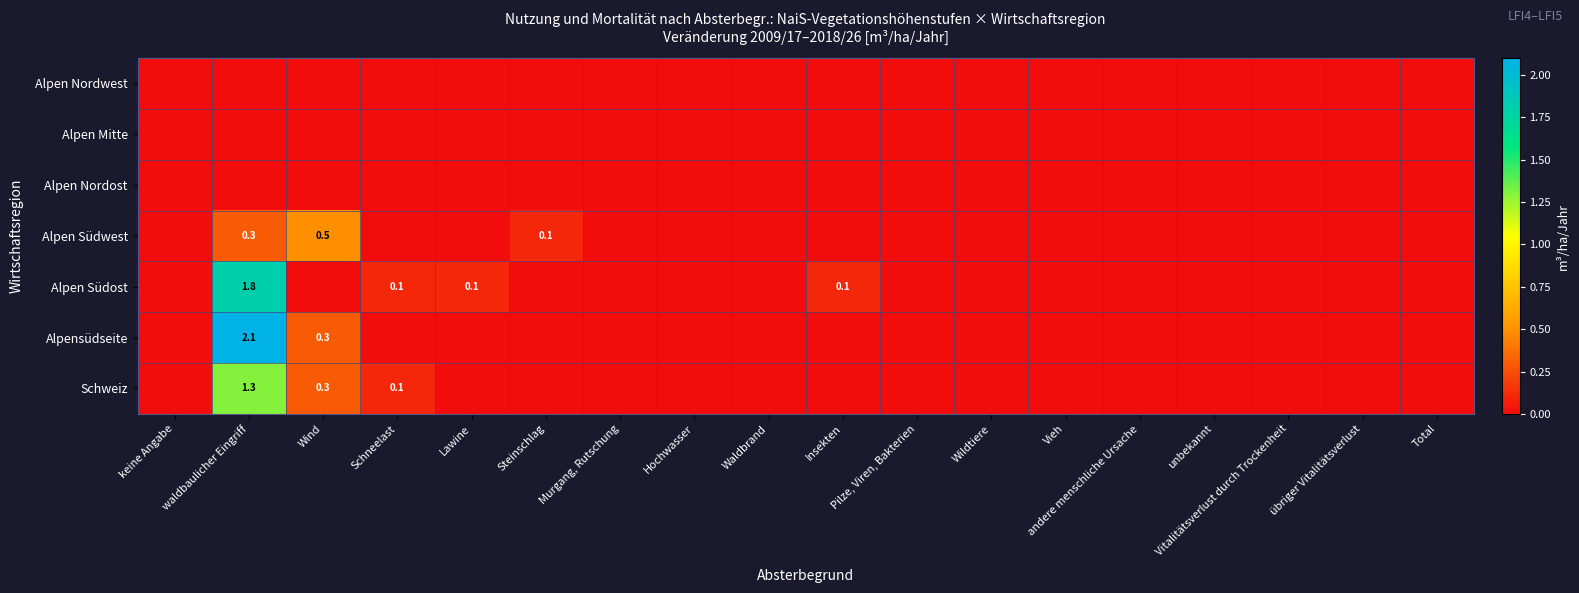

True or false: Schweiz has a value of 2.1 at waldbaulicher Eingriff.

False